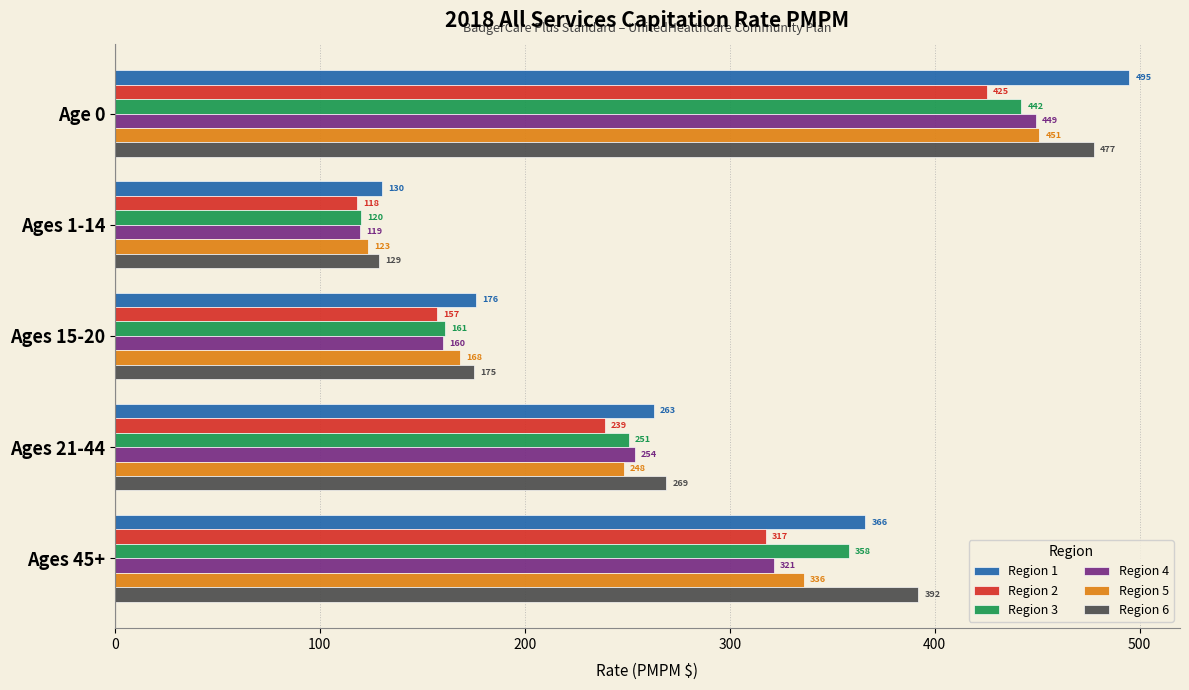

How many data points in Region 5 are above 248?

3